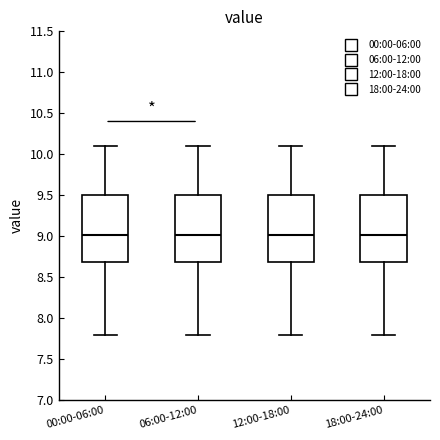

Where does the median line of the box for 00:00-06:00 sit on the y-axis? The values are not printed on the chart, so give them approximately, as read against the axis.

9.0